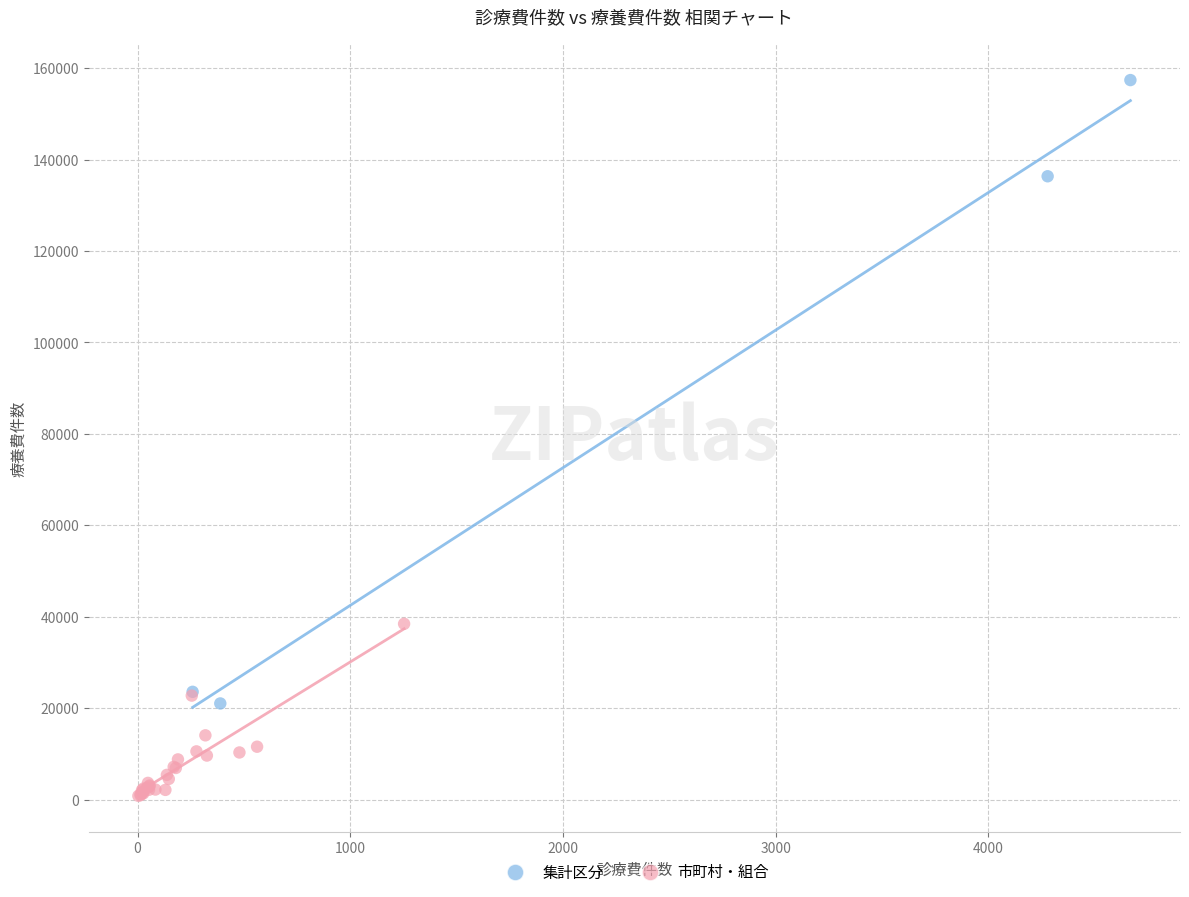

What are all the series names shown in the legend?

集計区分, 市町村・組合